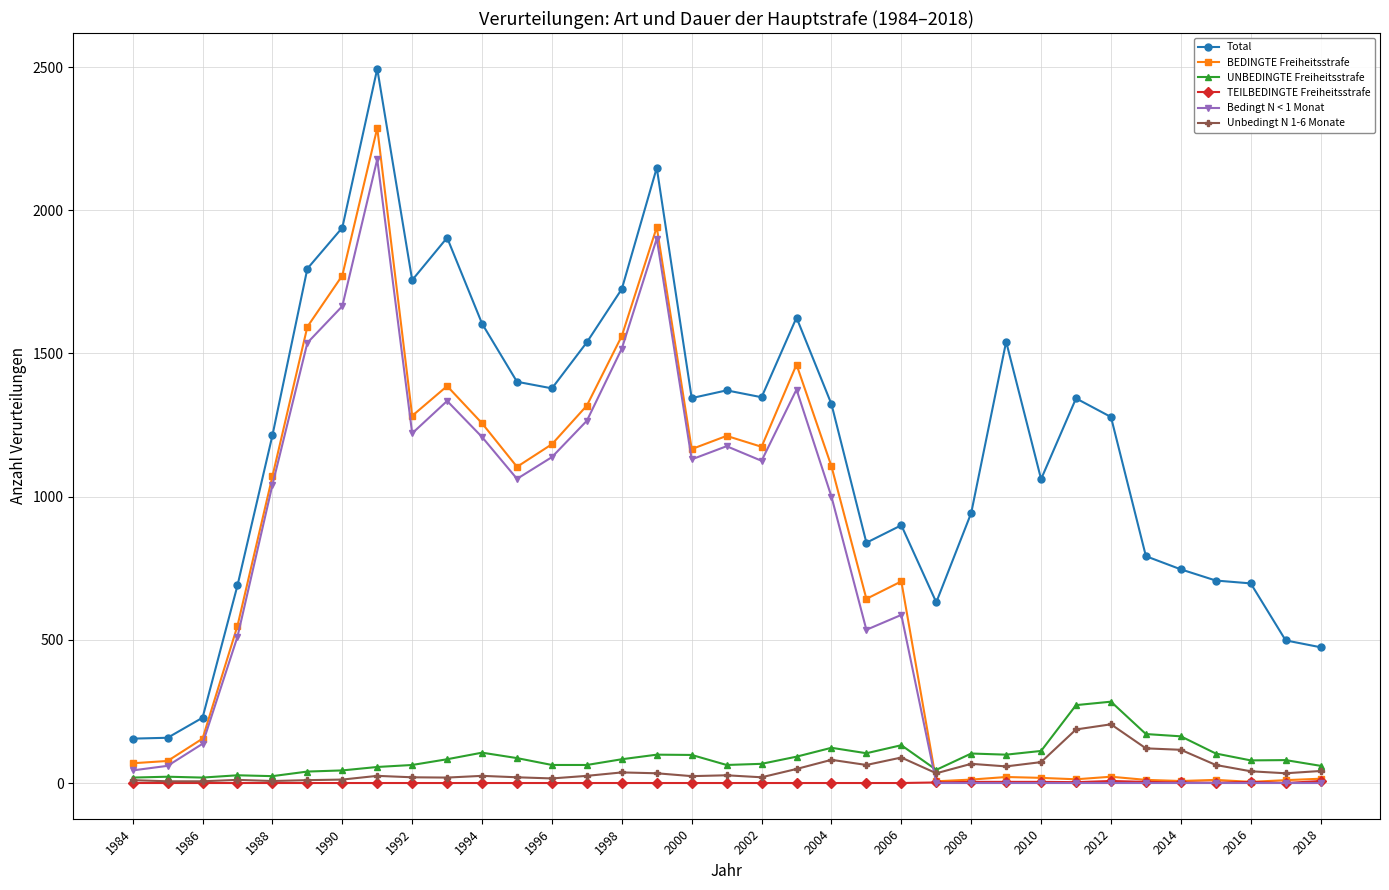

True or false: UNBEDINGTE Freiheitsstrafe and Total cross at least once.

False